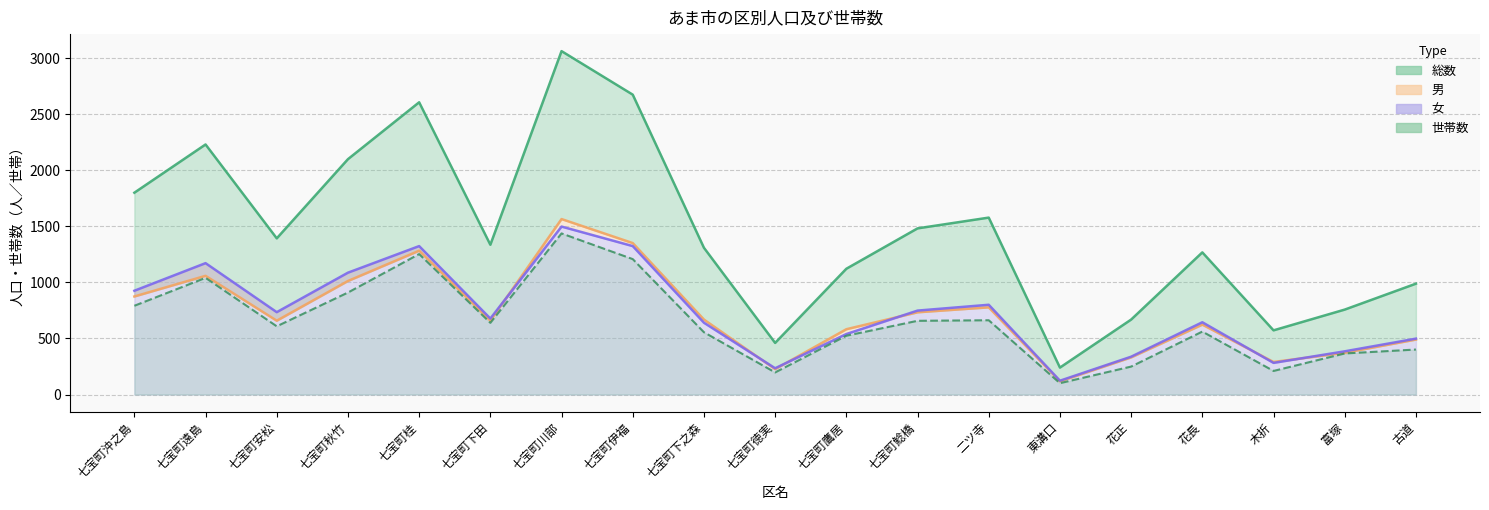

List the labels in order of 女 value, largest first.

七宝町川部, 七宝町桂, 七宝町伊福, 七宝町遠島, 七宝町秋竹, 七宝町沖之島, 二ツ寺, 七宝町鯰橋, 七宝町安松, 七宝町下田, 花長, 七宝町下之森, 七宝町鷹居, 古道, 富塚, 花正, 木折, 七宝町徳実, 東溝口